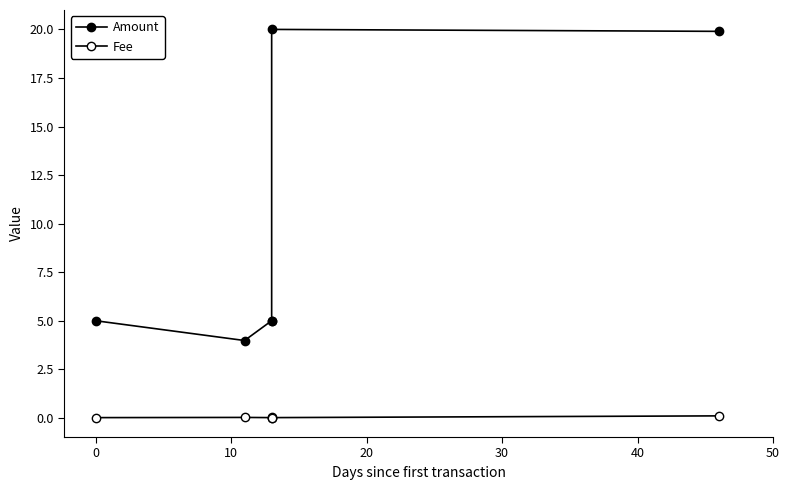

Count the number of data series in this chart.

2